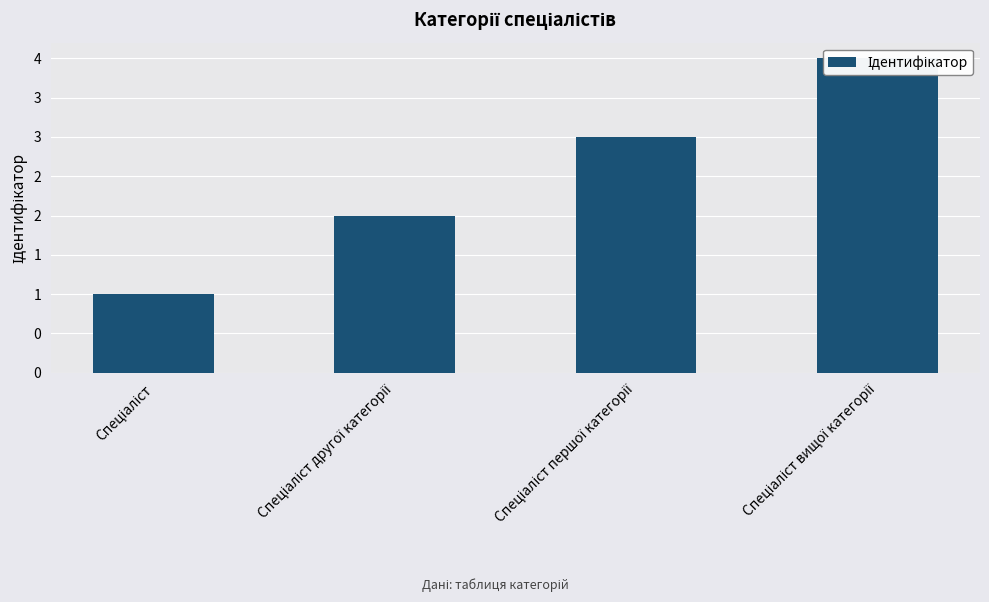

Between Спеціаліст другої категорії and Спеціаліст першої категорії, which is larger?

Спеціаліст першої категорії